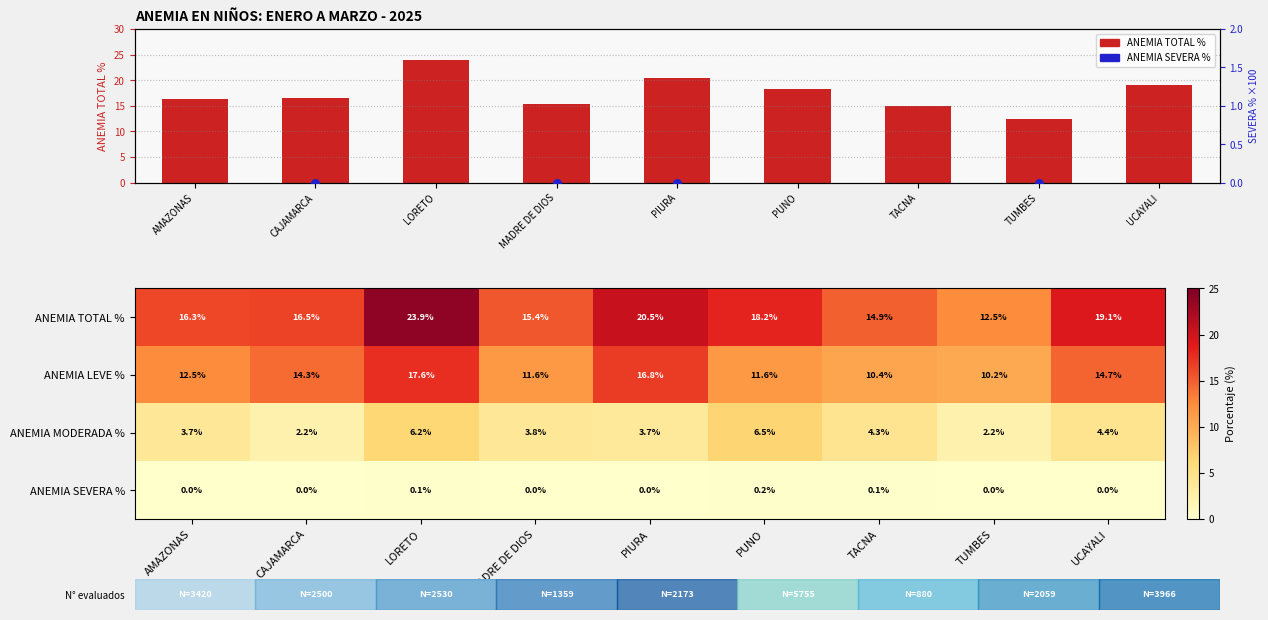

What is the sum of all ANEMIA LEVE % values?

119.7